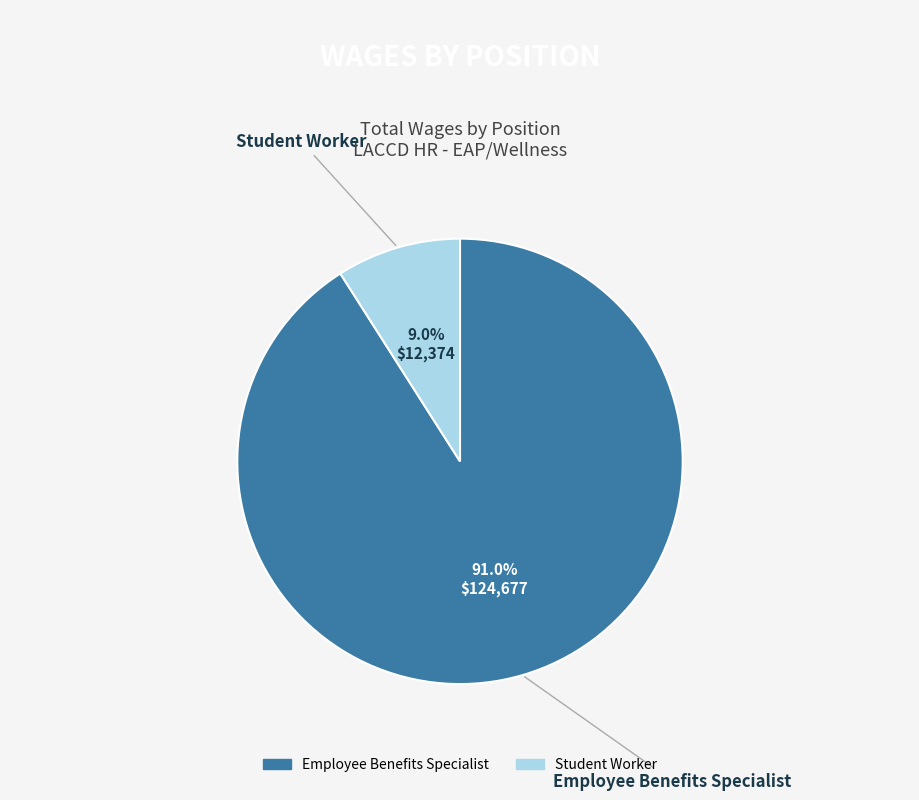

What portion of the pie excludes Student Worker?

91.0%